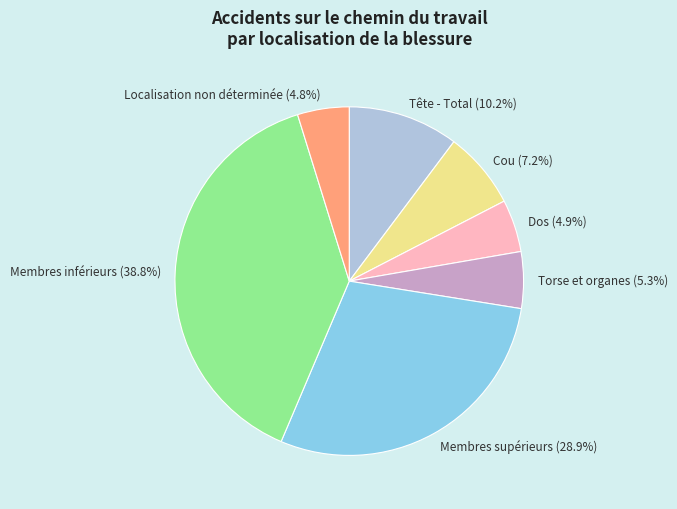

What percentage is NOT represented by Membres supérieurs (28.9%)?

71.1%